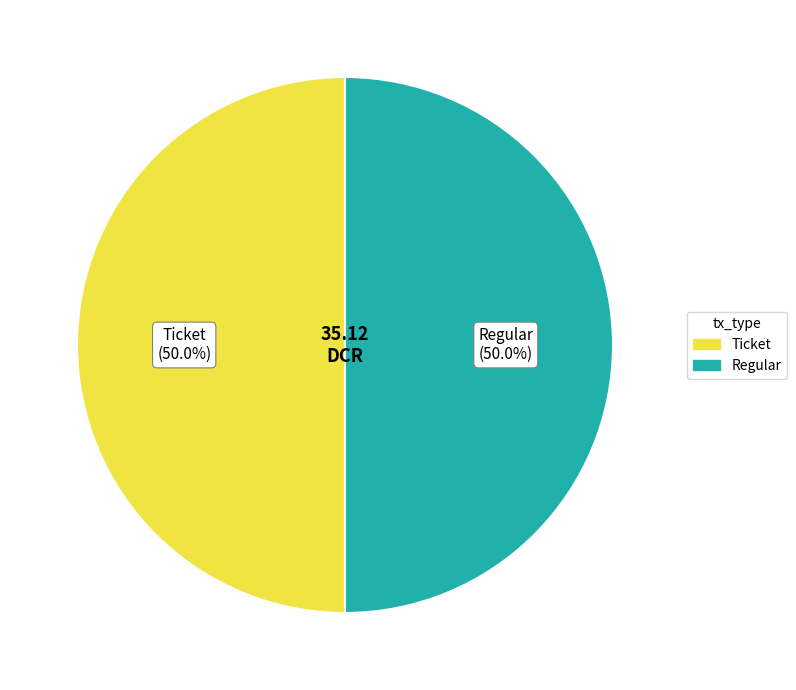

Do Regular and Ticket together represent more than half of the pie?

Yes